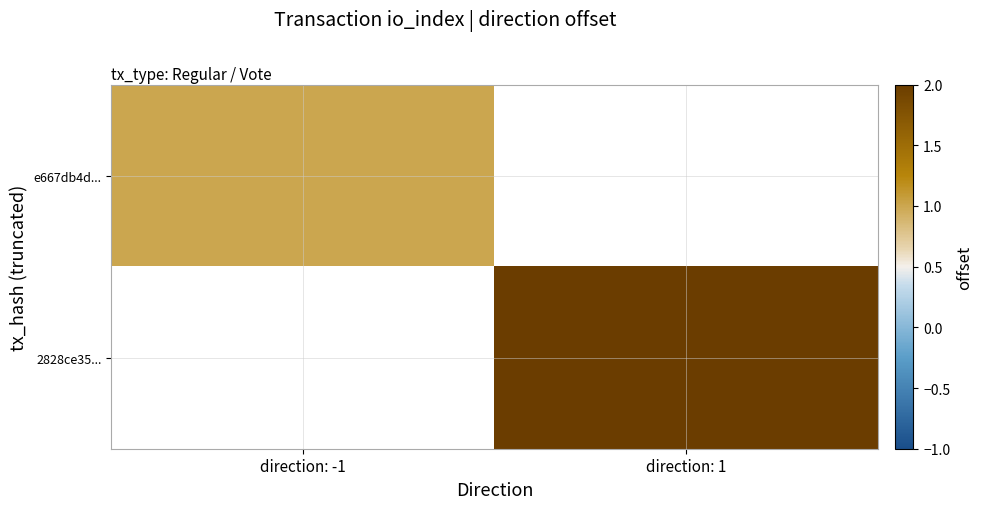

Rank the series by their maximum value, from highest to lowest.

e667db4d..., 2828ce35...